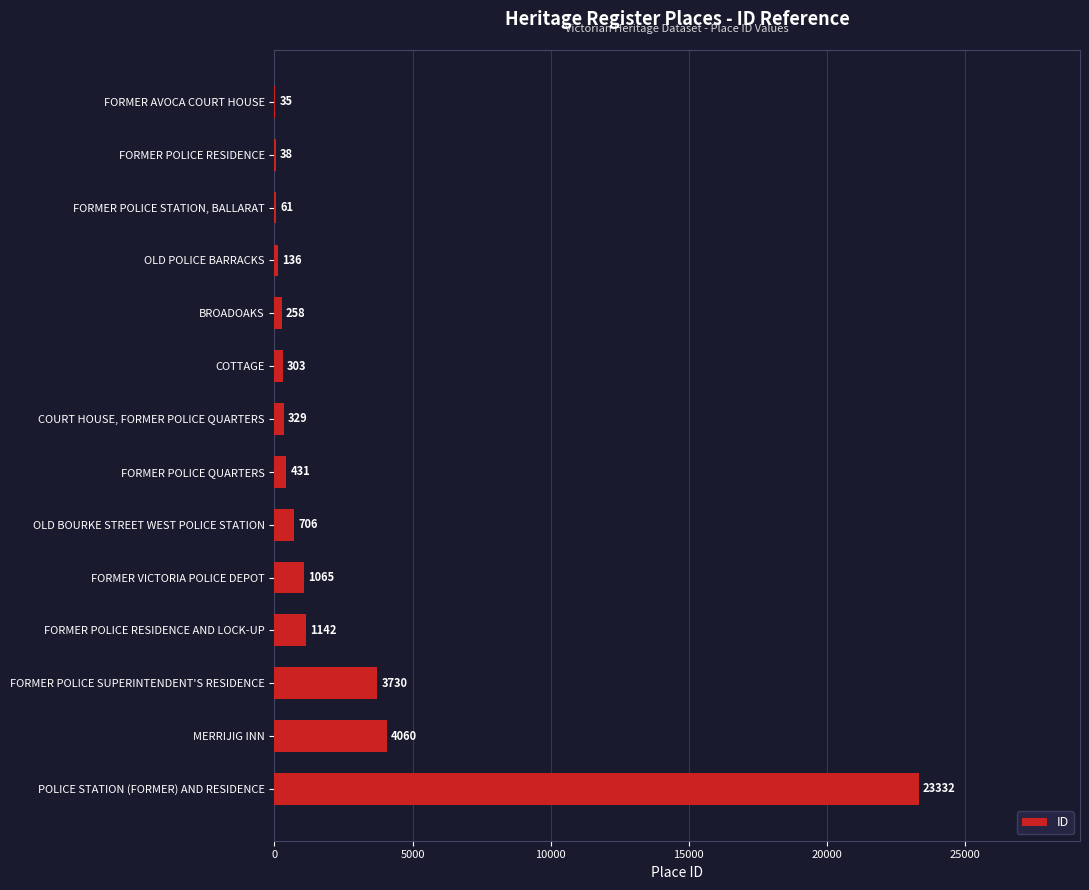

Approximately how many times larger is the value at FORMER POLICE RESIDENCE AND LOCK-UP compared to FORMER POLICE RESIDENCE?

30.1